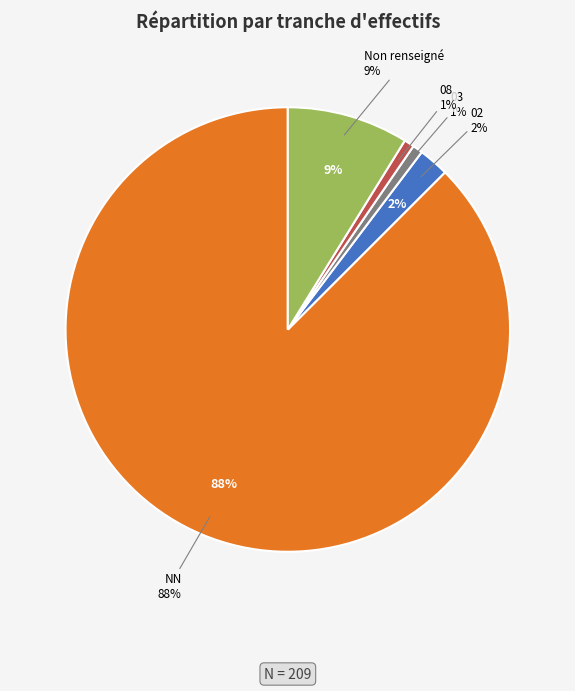

To the nearest percent, what is the difference between the NN and 08 slice percentages?

87%